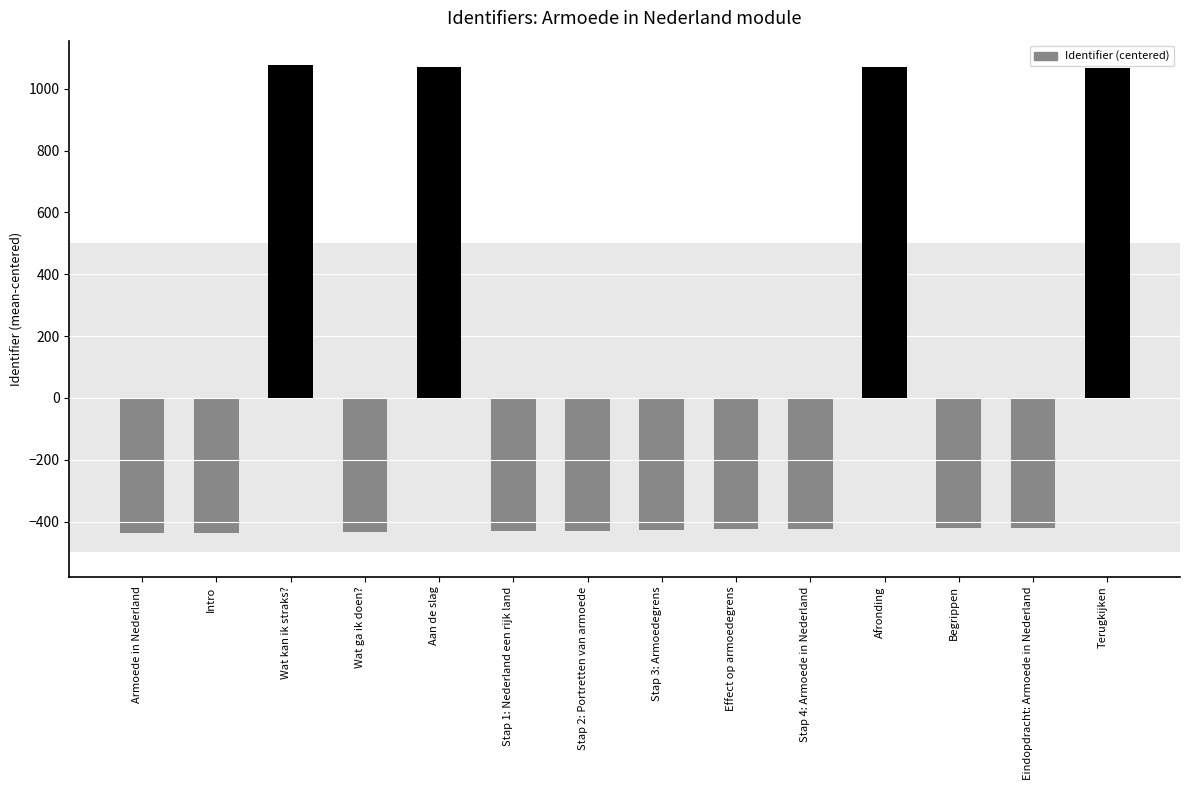

What is the sum of the values at Armoede in Nederland and Stap 4: Armoede in Nederland?

-861